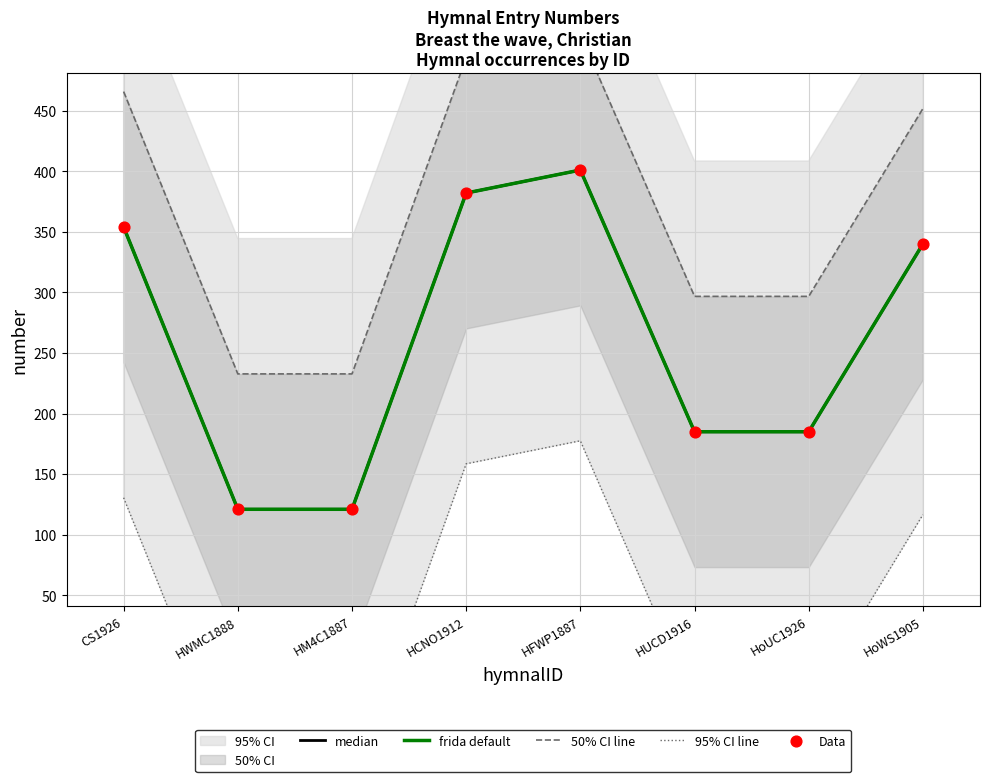

Which series contains the highest Y value?

50% CI line